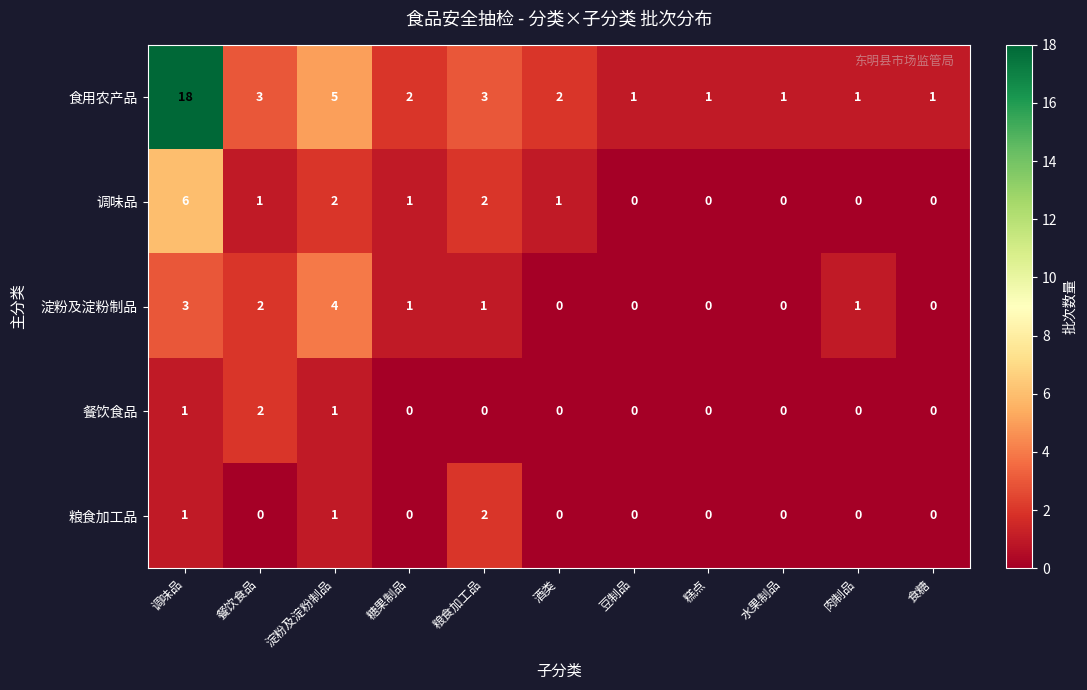

What is the difference between the highest and lowest values at 糖果制品?

2